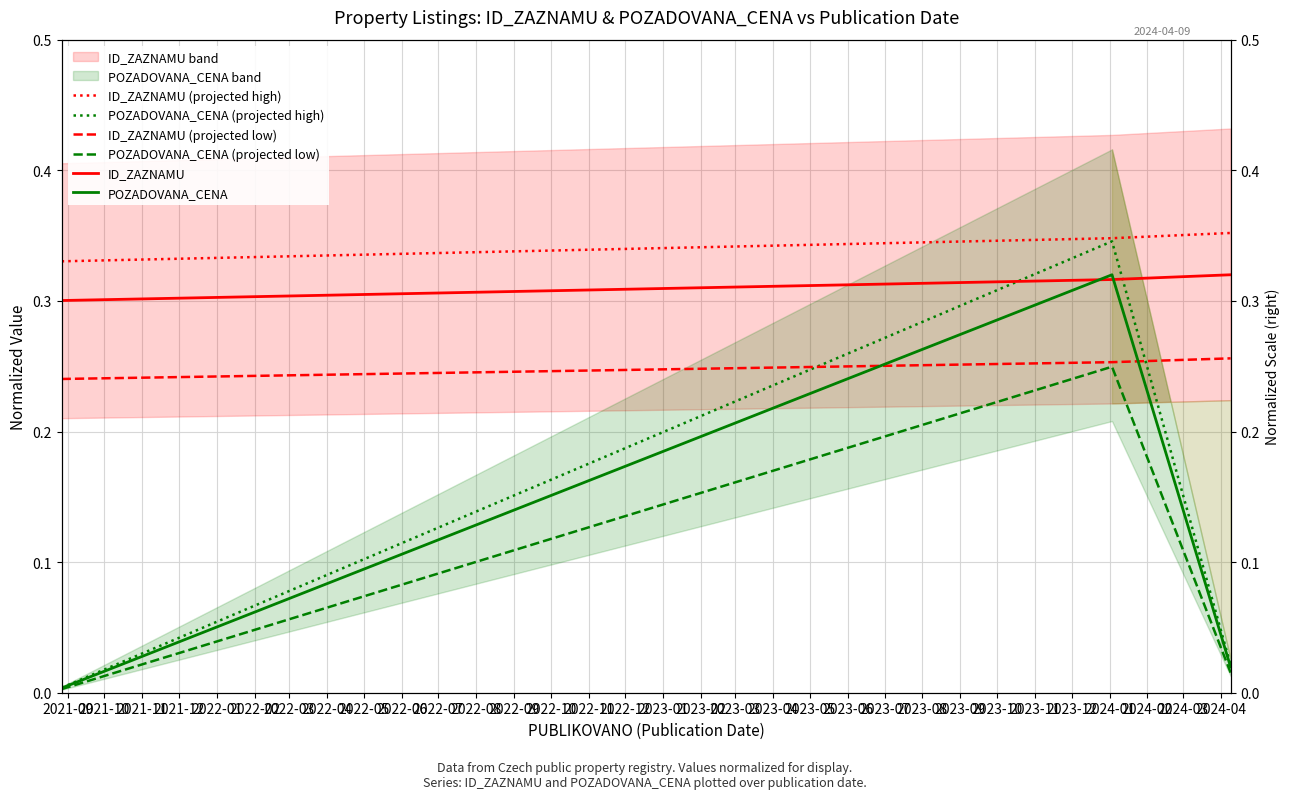

At how many categories does at least one series exceed 0?

3